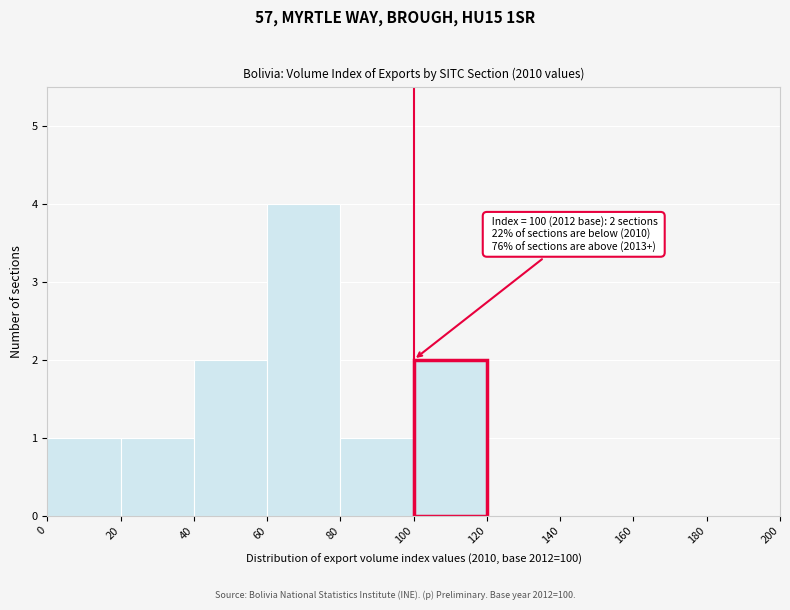

Over which range of the x-axis is the bar tallest?

60 to 80